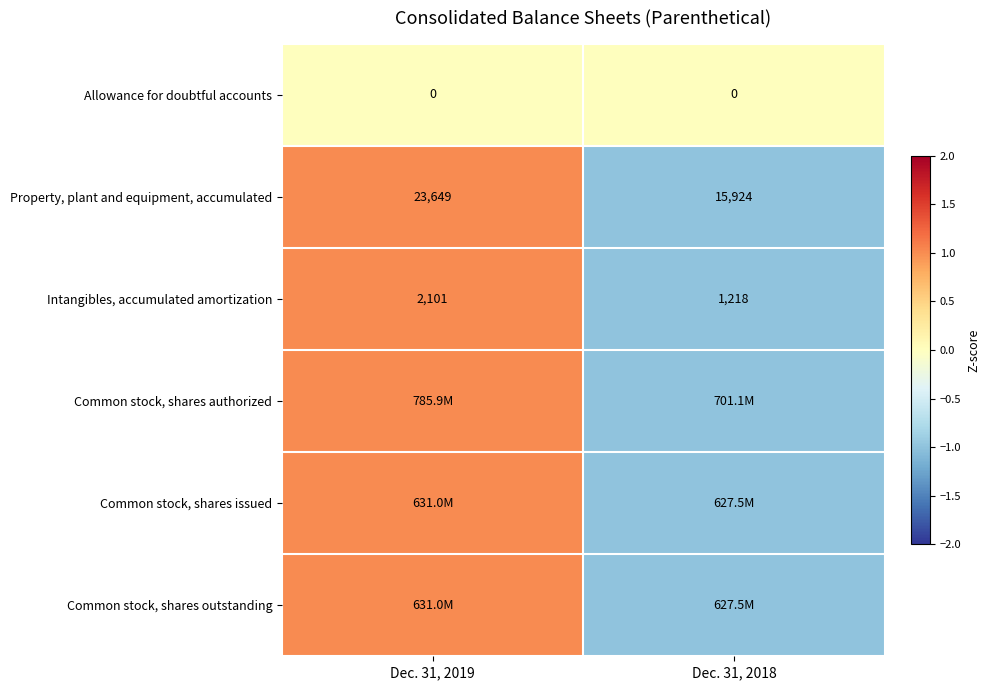

The Property, plant and equipment, accumulated series shows 15924 at Dec. 31, 2018. True or false?

True